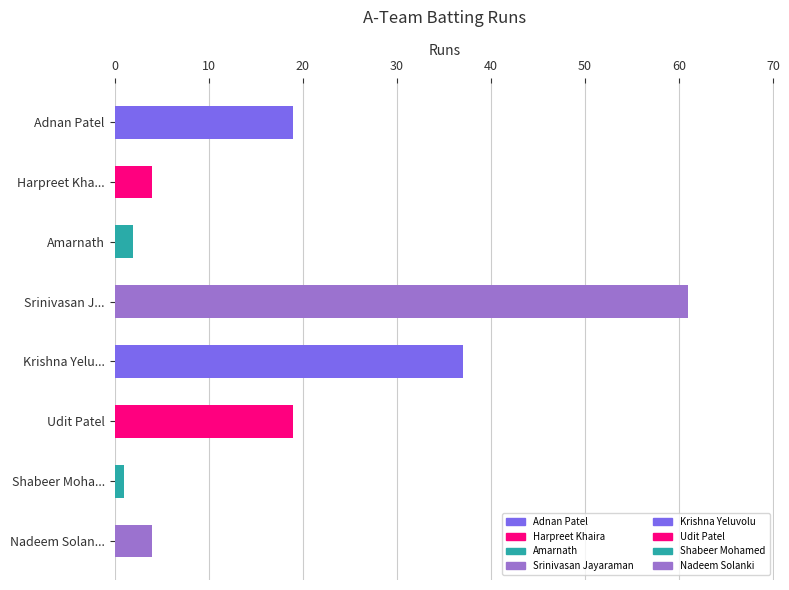

Between Amarnath and Srinivasan J..., which is larger?

Srinivasan J...